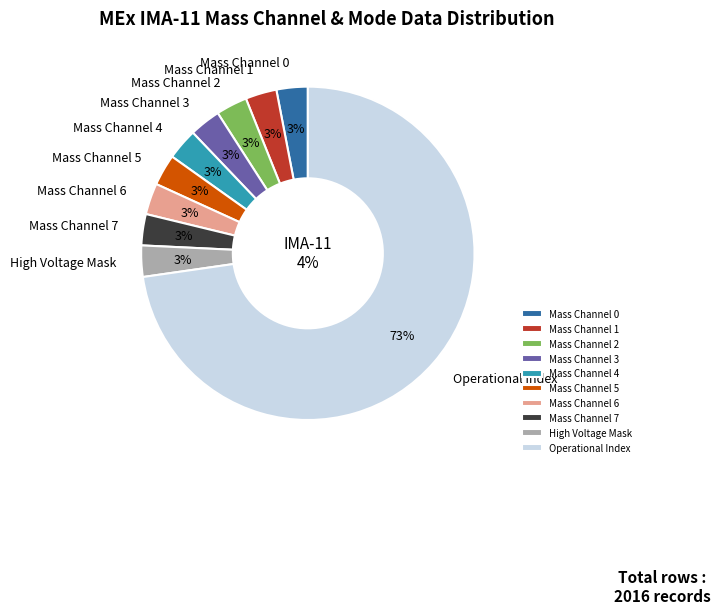

Is it true that Polar Angle Index is 1% of the pie?

False